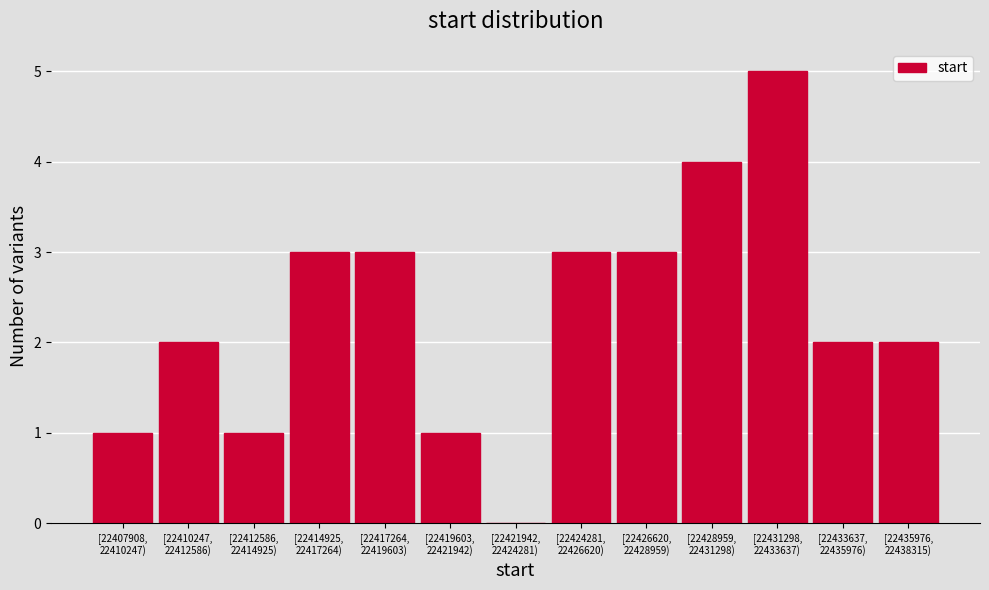

What is the sum of all values?

30